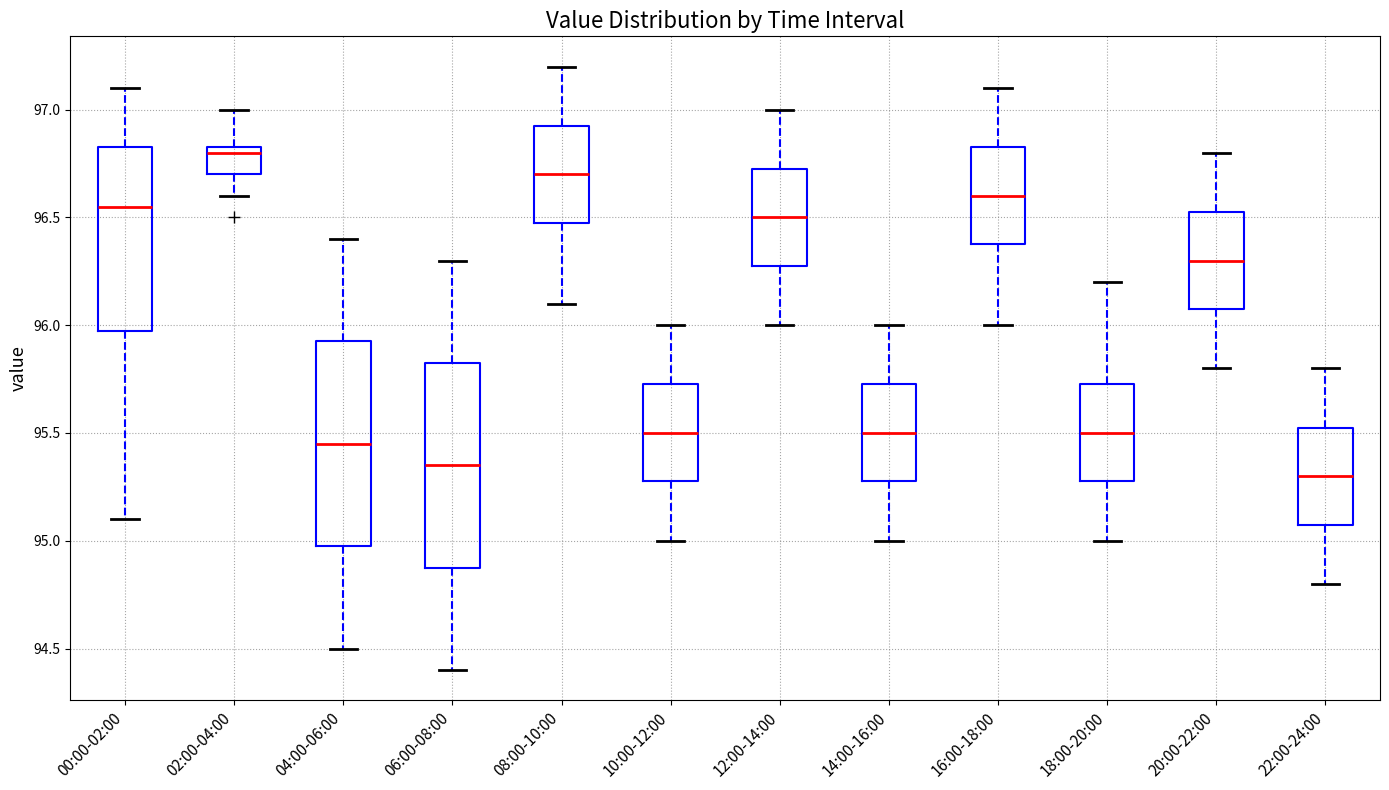

Reading left to right, transcribe this box plot: for each box, give where its median line is, the range the box spans, and where its two whiskers end, as read against the y-axis. The values are not printed on the chart, so give them approximately, as read against the axis.

00:00-02:00: median 96.55, box 96.00 to 96.85, whiskers 95.10 to 97.10
02:00-04:00: median 96.80, box 96.70 to 96.85, whiskers 96.60 to 97.00
04:00-06:00: median 95.45, box 95.00 to 95.95, whiskers 94.50 to 96.40
06:00-08:00: median 95.35, box 94.90 to 95.85, whiskers 94.40 to 96.30
08:00-10:00: median 96.70, box 96.50 to 96.95, whiskers 96.10 to 97.20
10:00-12:00: median 95.50, box 95.30 to 95.75, whiskers 95.00 to 96.00
12:00-14:00: median 96.50, box 96.30 to 96.75, whiskers 96.00 to 97.00
14:00-16:00: median 95.50, box 95.30 to 95.75, whiskers 95.00 to 96.00
16:00-18:00: median 96.60, box 96.40 to 96.85, whiskers 96.00 to 97.10
18:00-20:00: median 95.50, box 95.30 to 95.75, whiskers 95.00 to 96.20
20:00-22:00: median 96.30, box 96.10 to 96.55, whiskers 95.80 to 96.80
22:00-24:00: median 95.30, box 95.10 to 95.55, whiskers 94.80 to 95.80